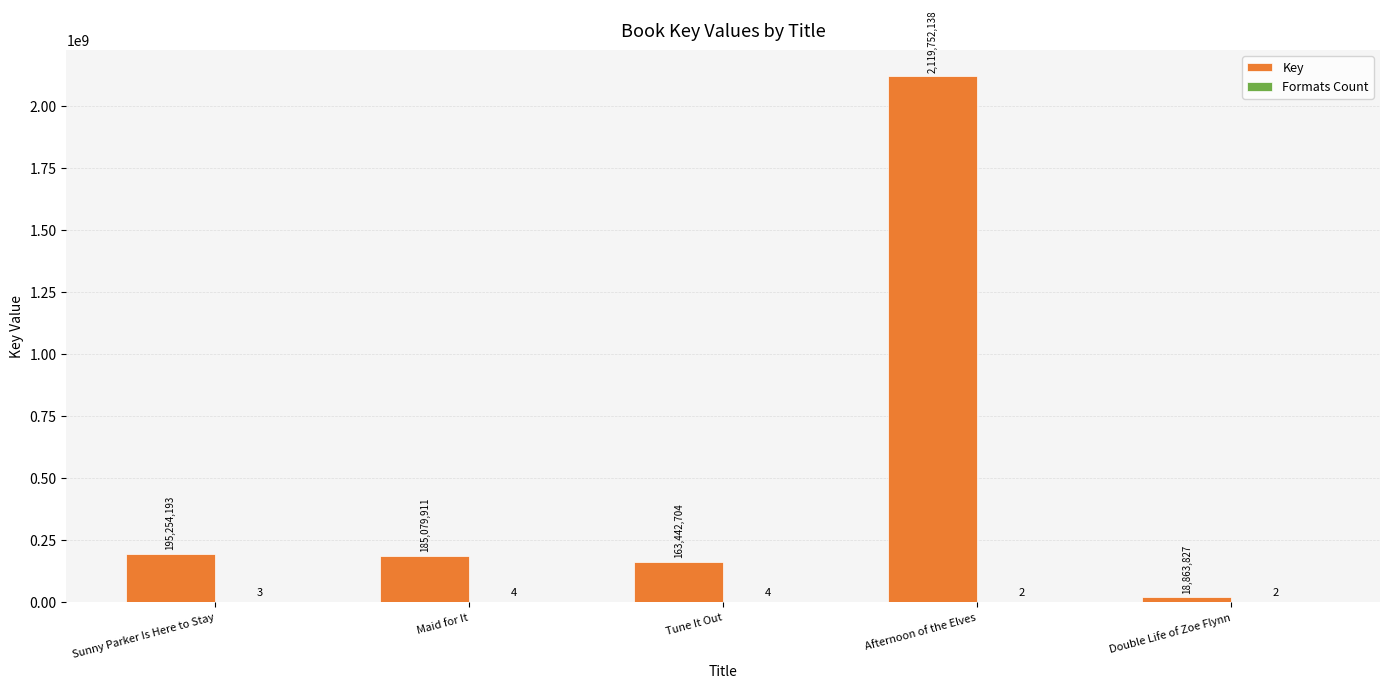

What is the spread (max minus min) of values at Tune It Out?

163442700